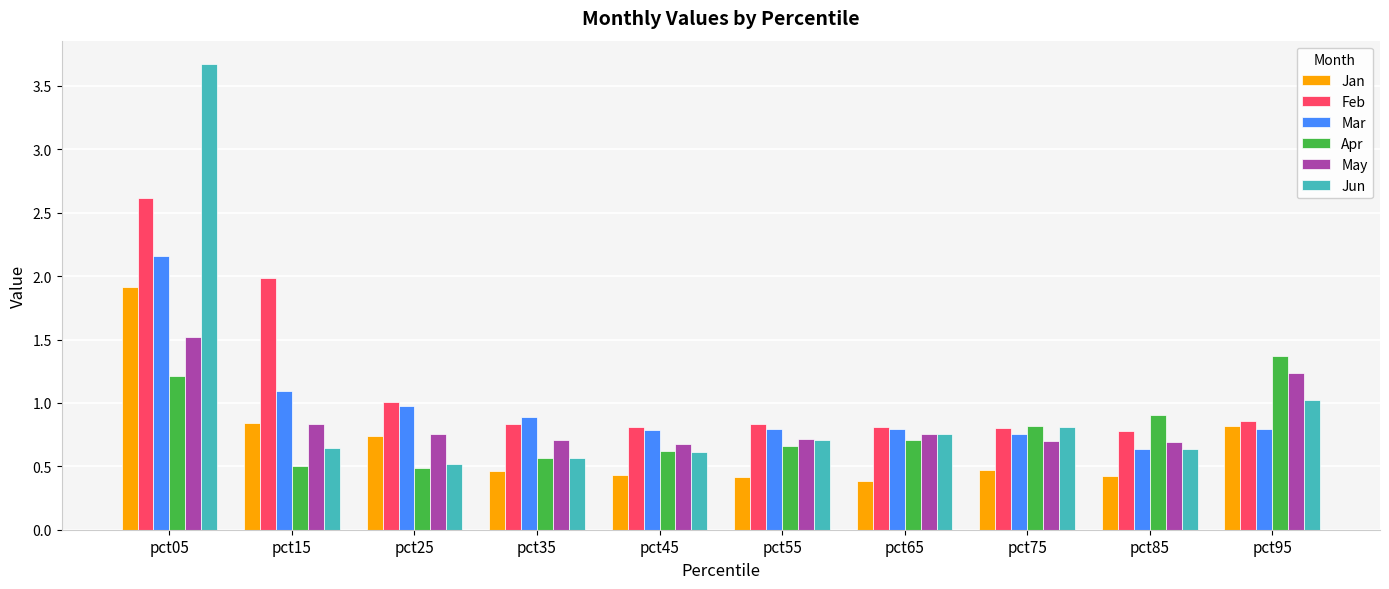

Which series has the widest spread of values?

Jun